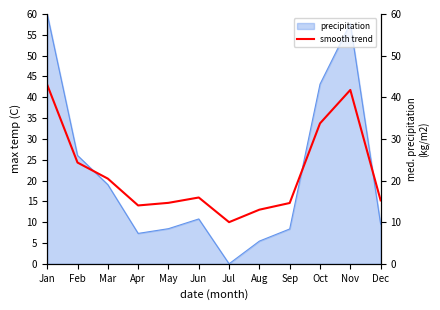

What is the greatest value displayed?

43.0